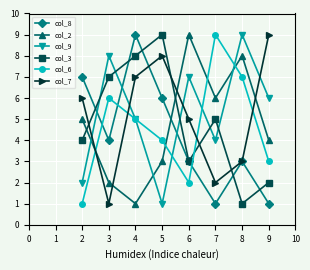

The col_9 series shows 2 at 3. True or false?

False